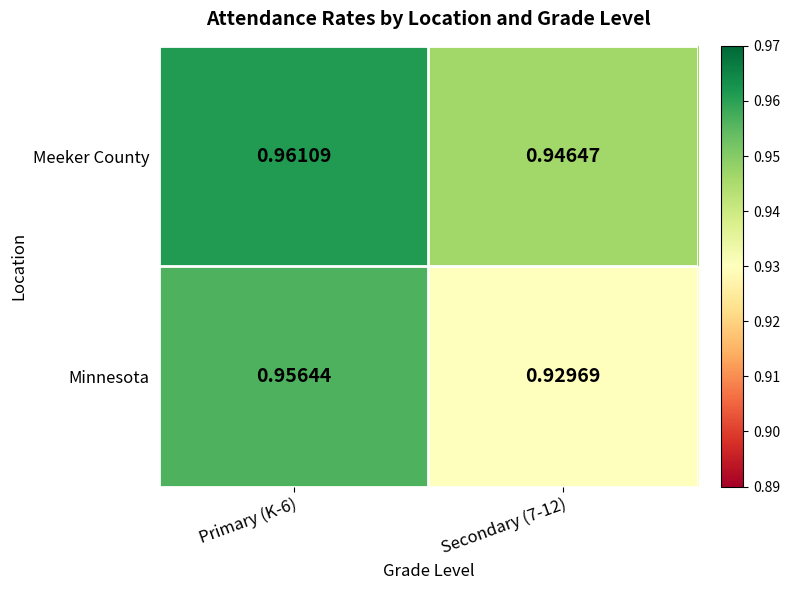

How many data points does each series have?

2